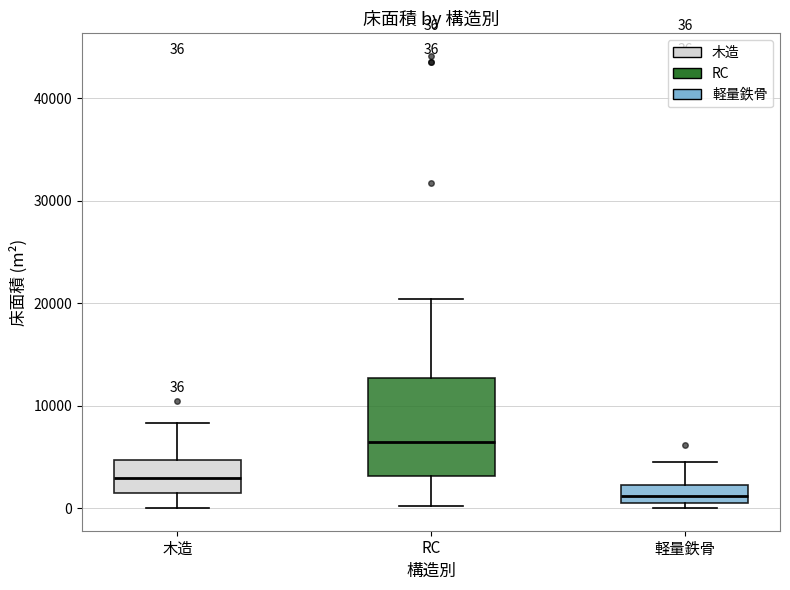

Which box has the highest median line?

RC